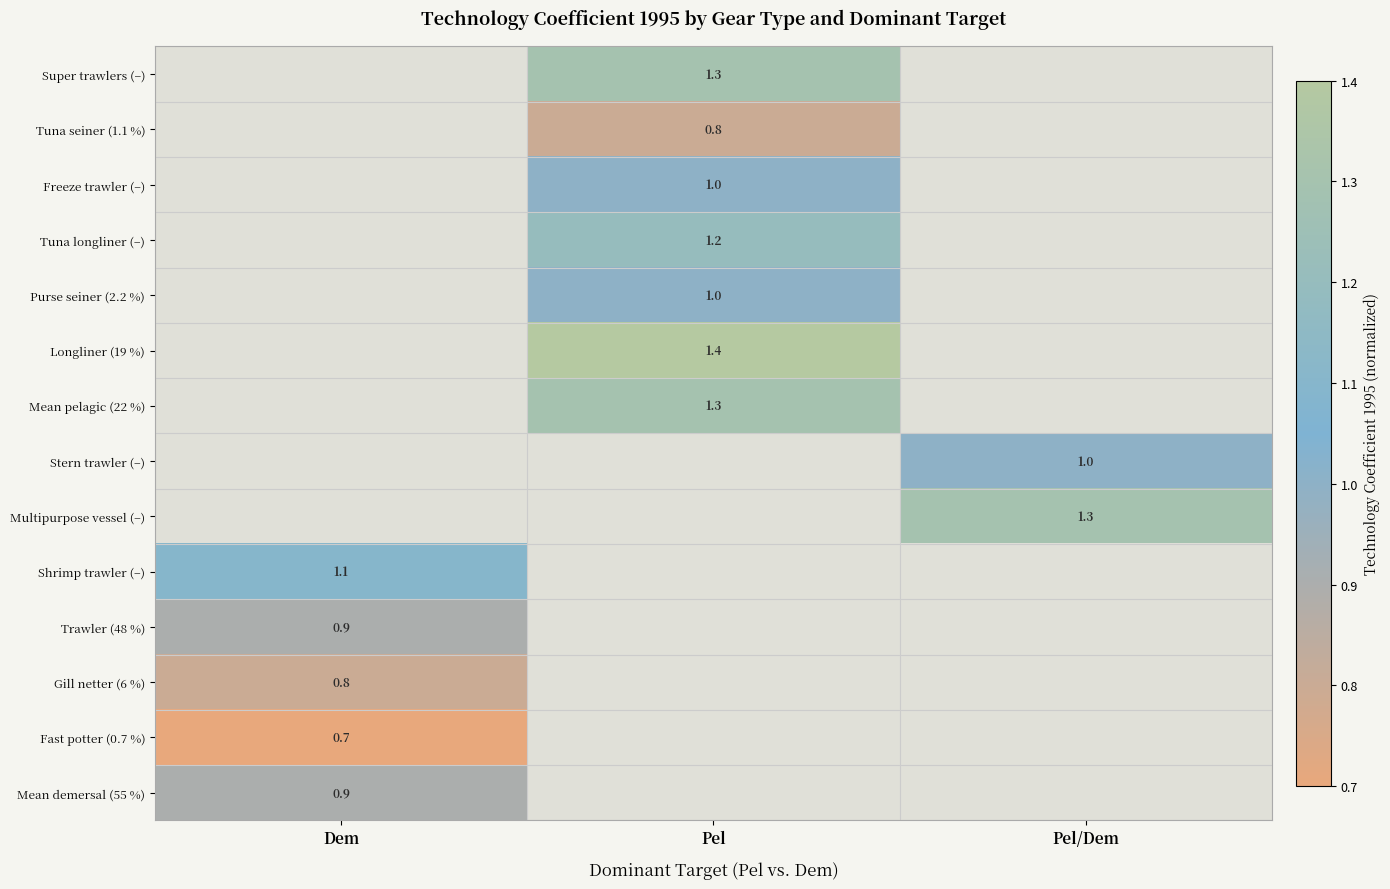

The value of Tuna longliner (–) at Pel is 1.2. True or false?

True